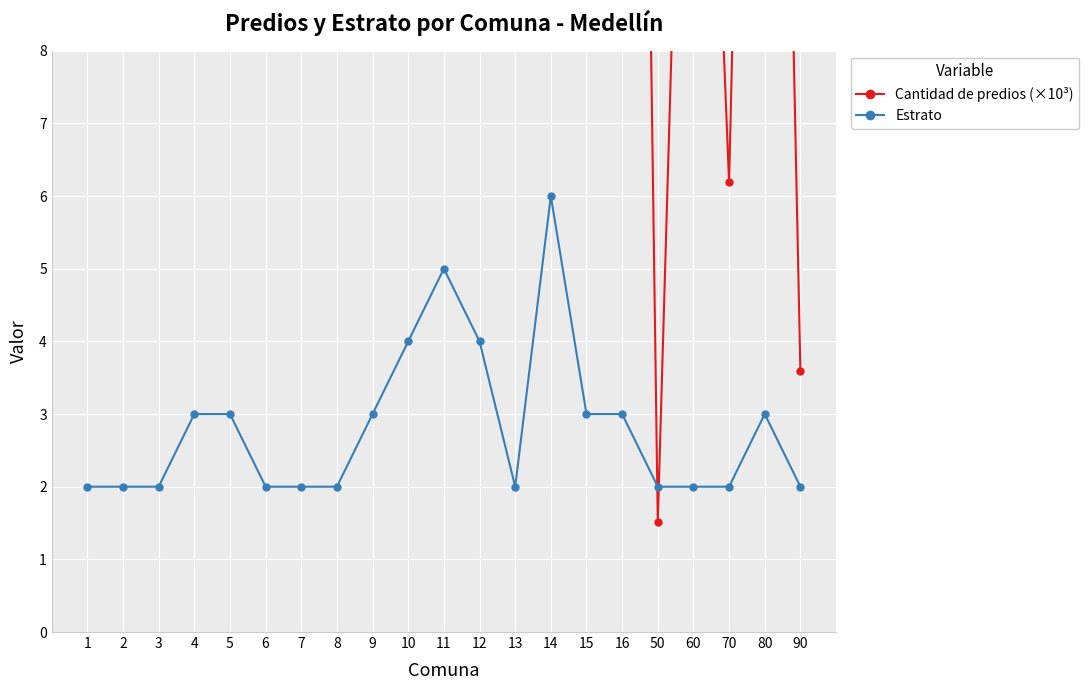

True or false: Estrato and Cantidad de predios (×10³) intersect in this chart.

True